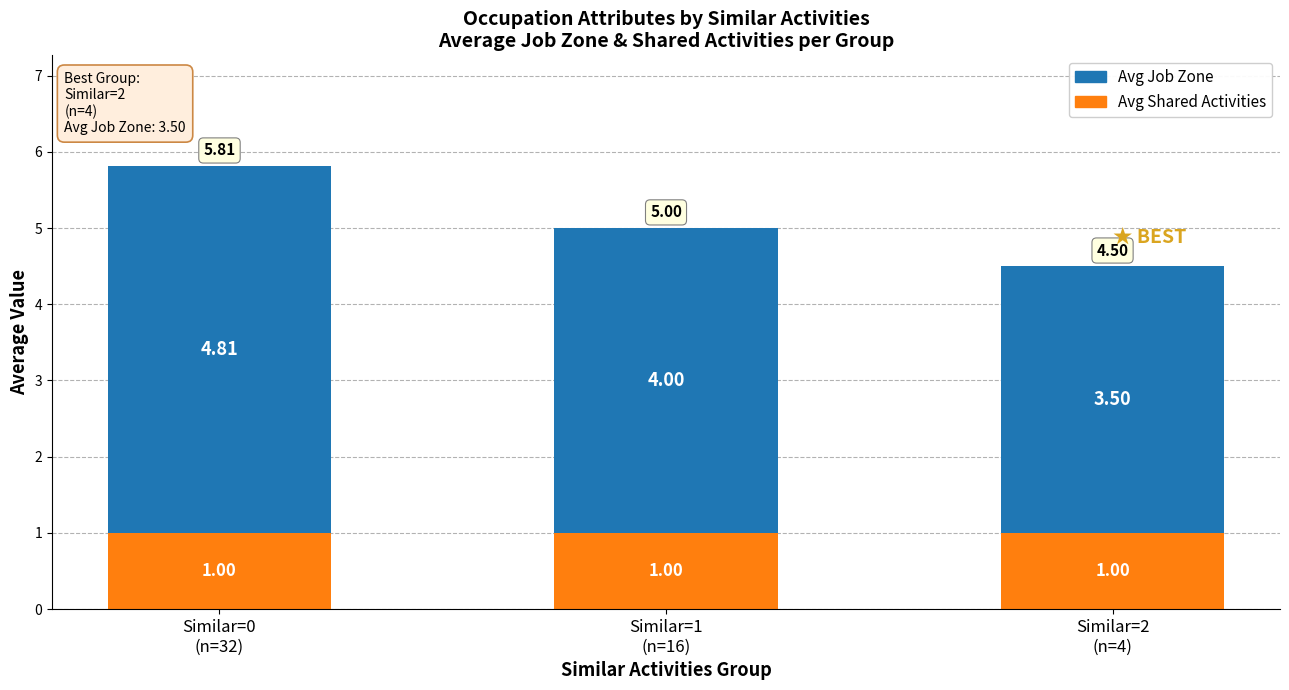

What is the average value of the Avg Shared Activities series?

1.0